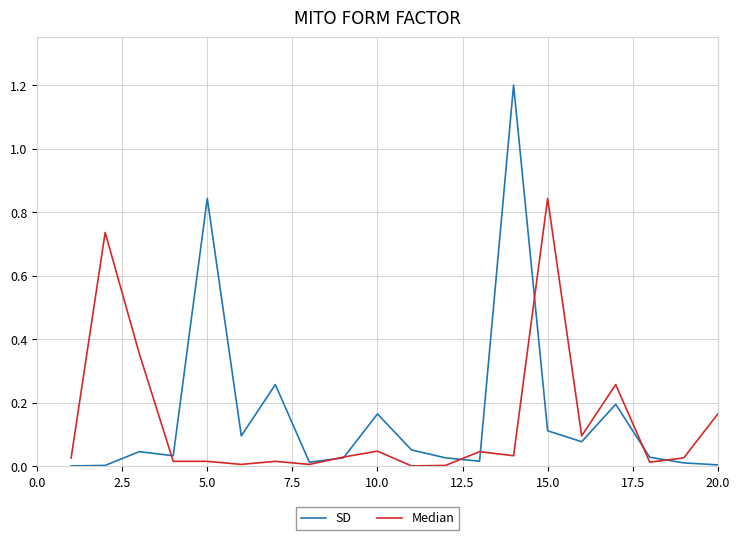

Rank the series by their maximum value, from lowest to highest.

Median, SD